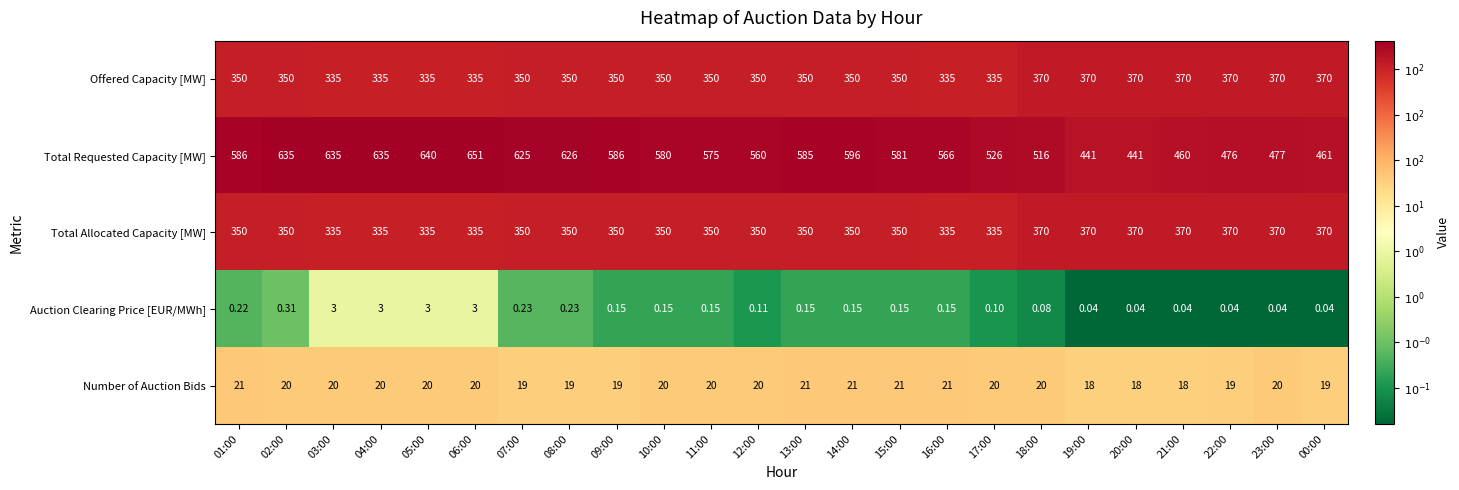

Which series has the widest spread of values?

Total Requested Capacity [MW]